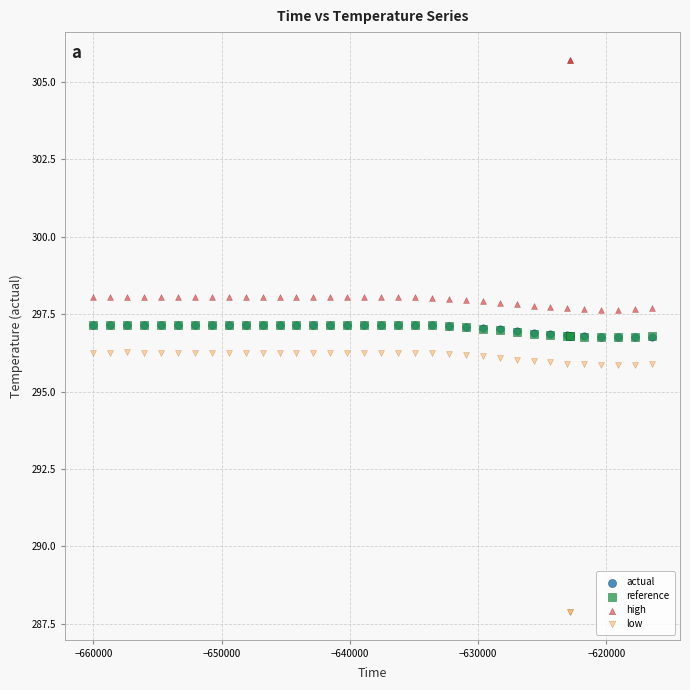

What are all the series names shown in the legend?

actual, reference, high, low